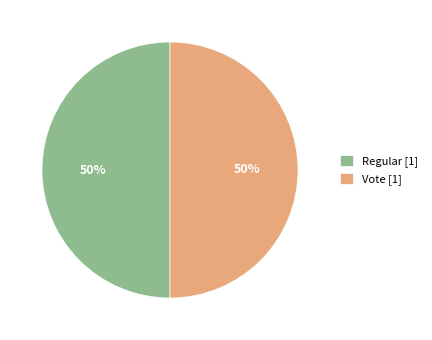

To the nearest percent, what is the combined percentage of Regular [1] and Vote [1]?

100%